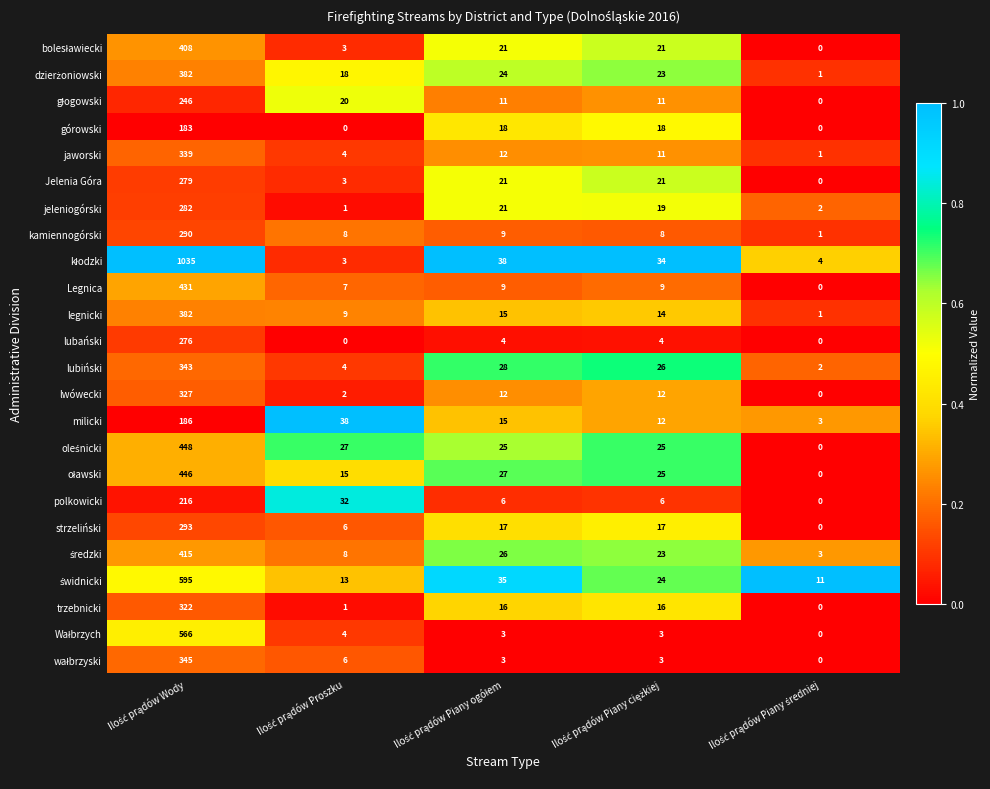

What is the maximum value shown in the chart?

1035